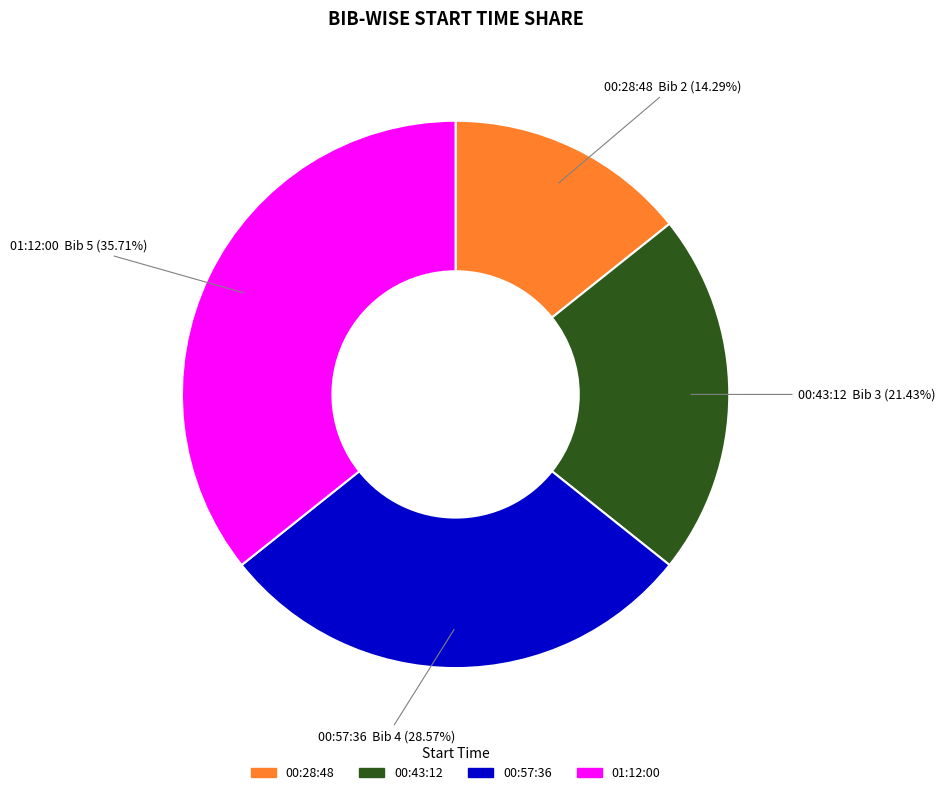

Is it true that 00:57:36 is 29% of the pie?

True